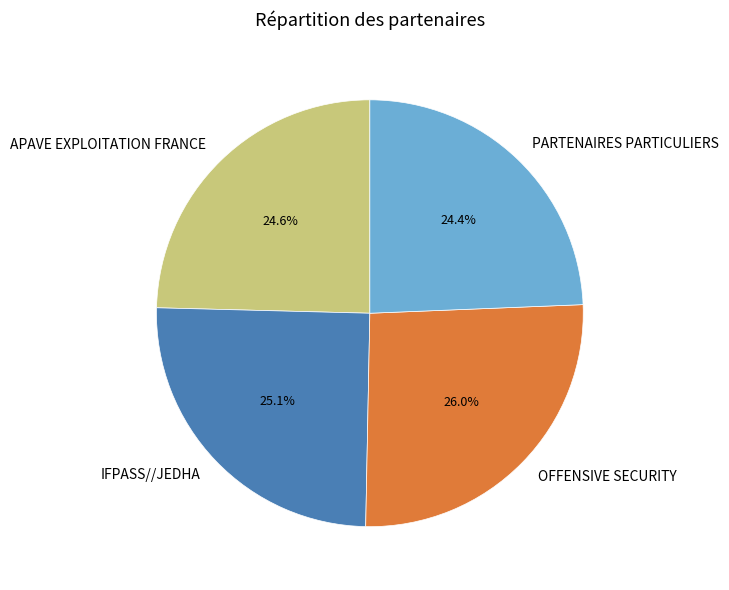

What percentage do OFFENSIVE SECURITY and APAVE EXPLOITATION FRANCE together represent?

50.5%